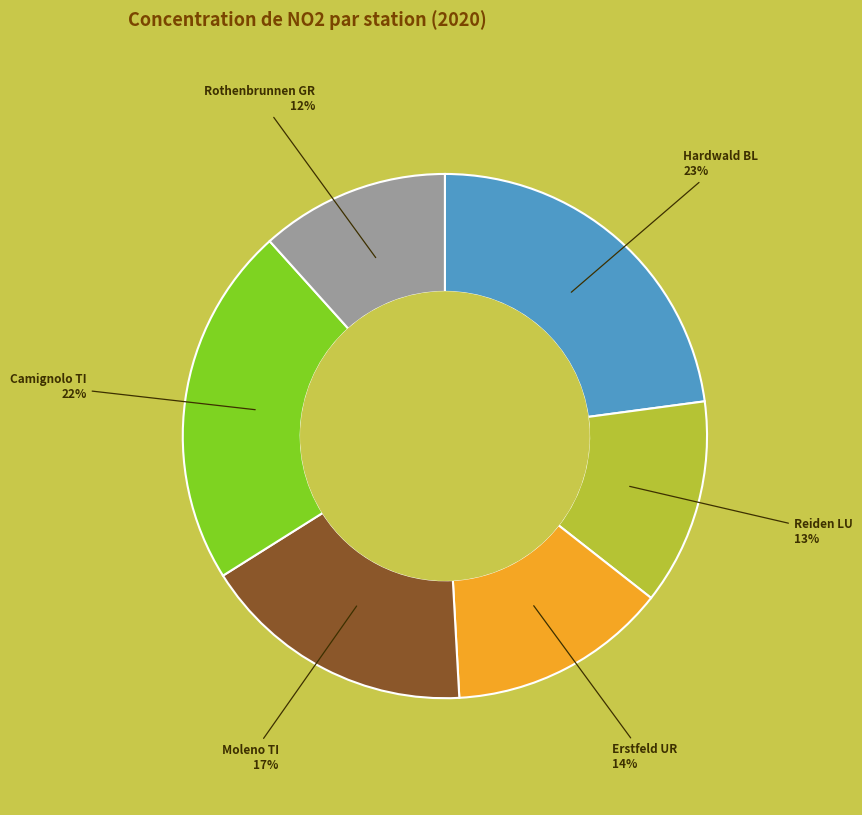

Is there any slice that represents more than half of the pie?

No